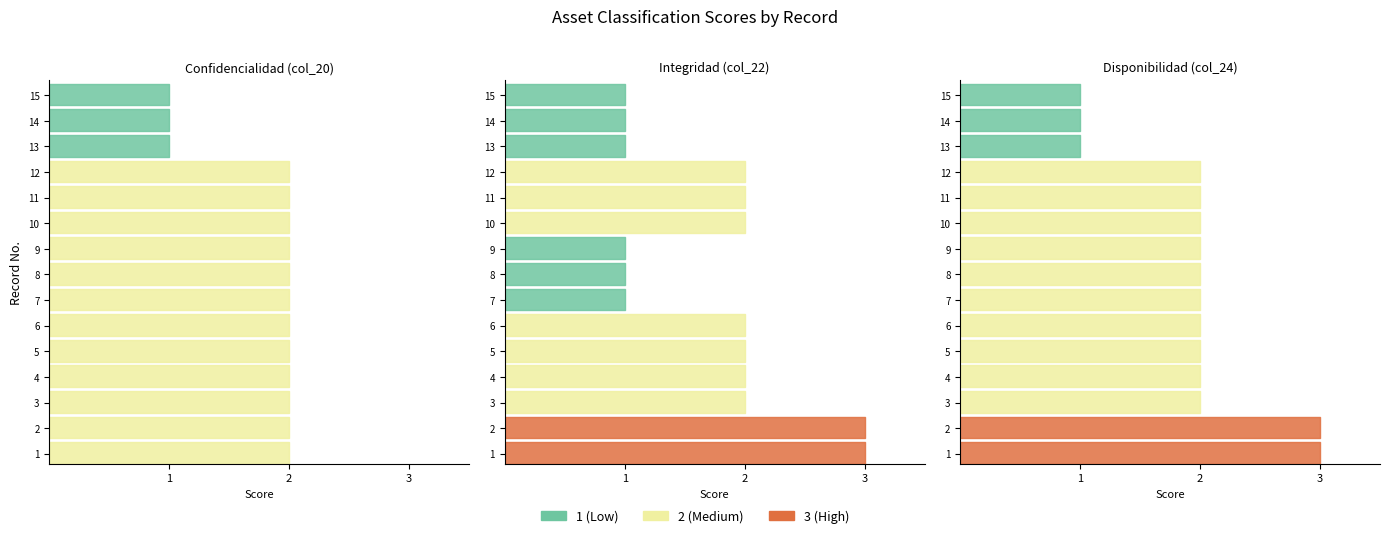

What is the value of the Disponibilidad (col_24) point at the 2nd from the left?

3